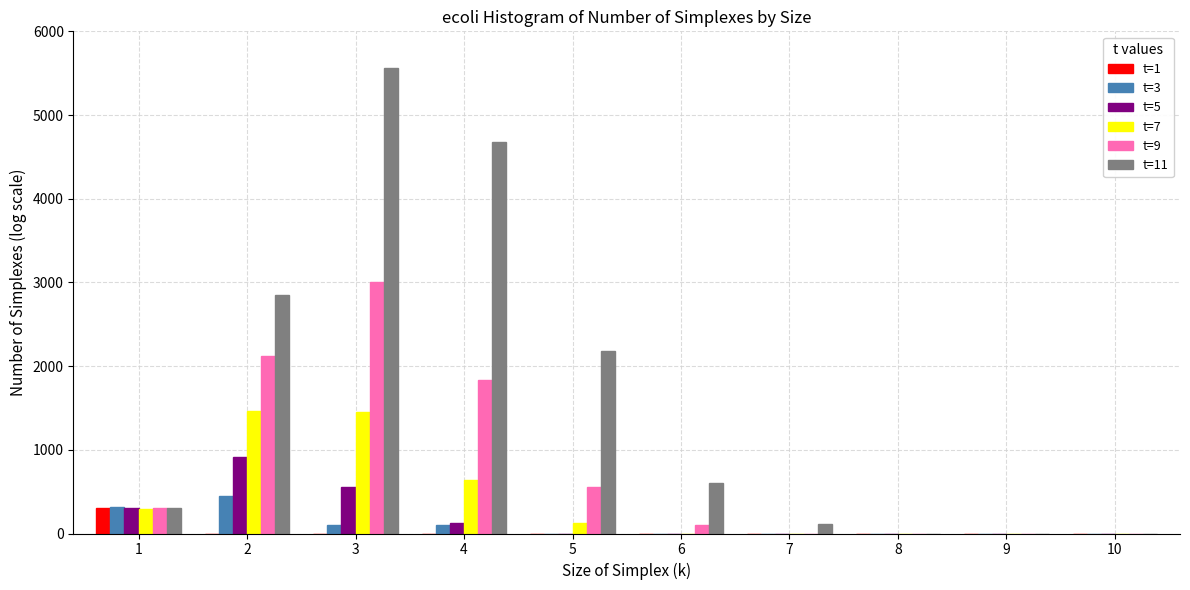

The value of t=5 at 2 is 920. True or false?

True